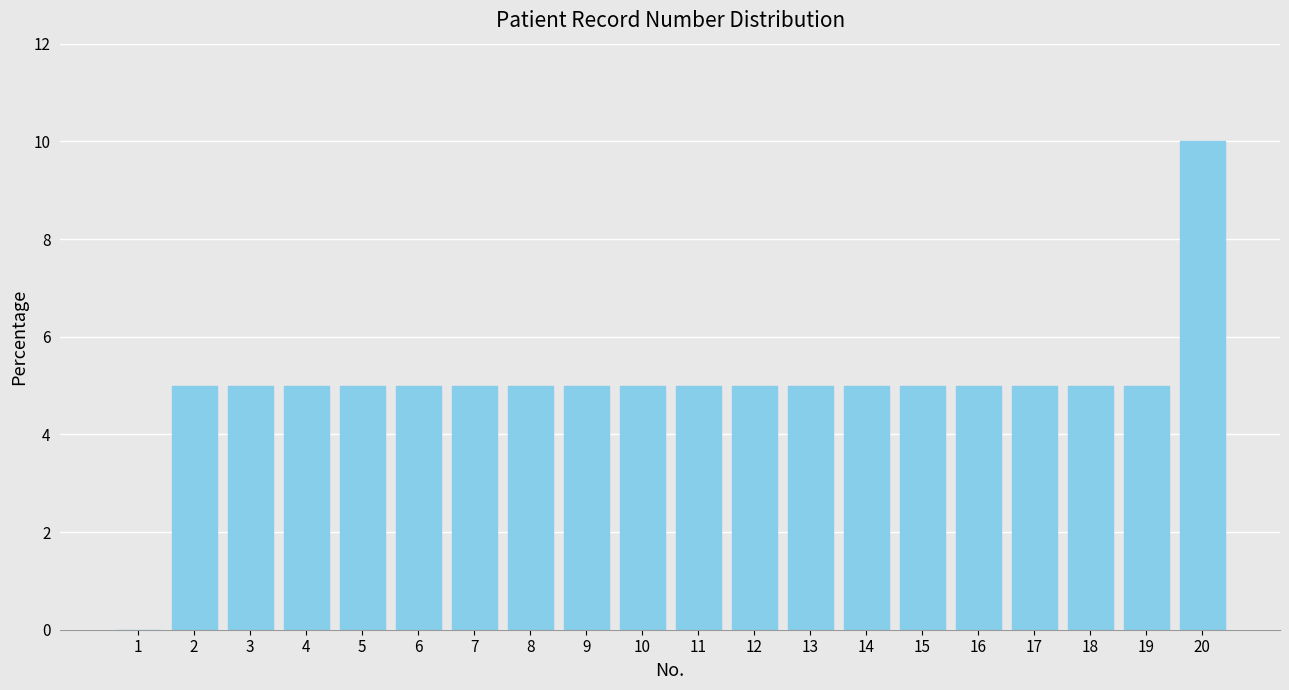

Reading right to left, extract all data points from this chart.

20=10	19=5	18=5	17=5	16=5	15=5	14=5	13=5	12=5	11=5	10=5	9=5	8=5	7=5	6=5	5=5	4=5	3=5	2=5	1=0